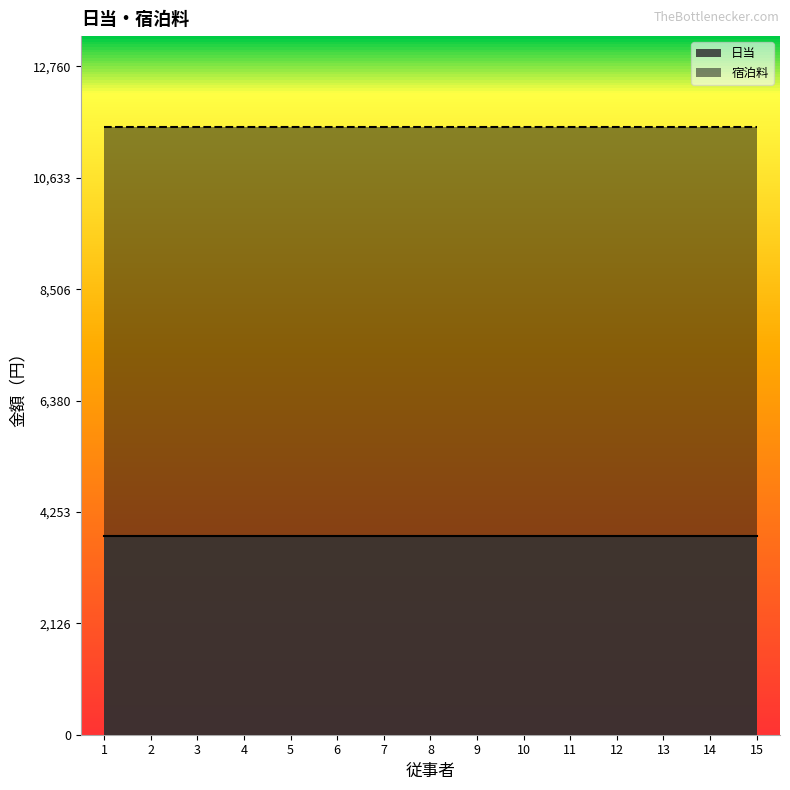

Is it true that 日当 equals 3800 at 11?

True